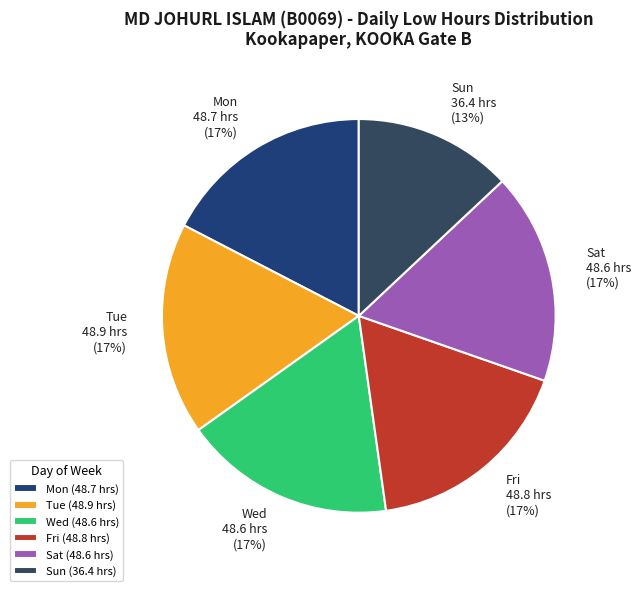

How many segments does this pie chart have?

6